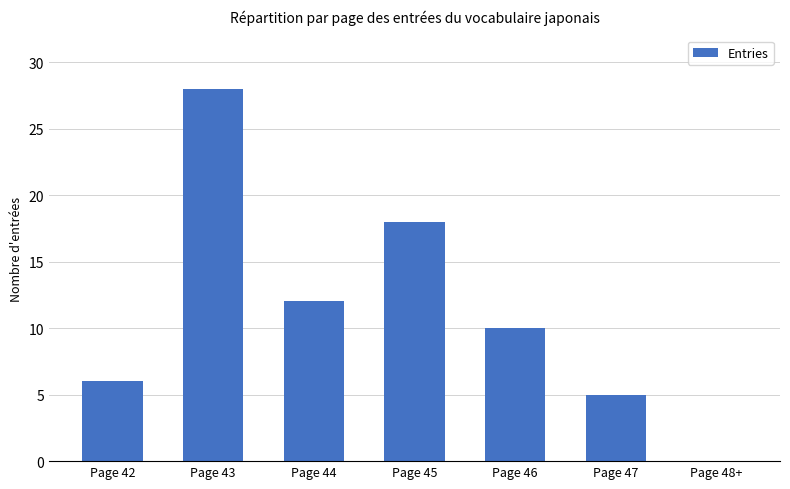

Where is the data nearest to the value 14?

Page 44